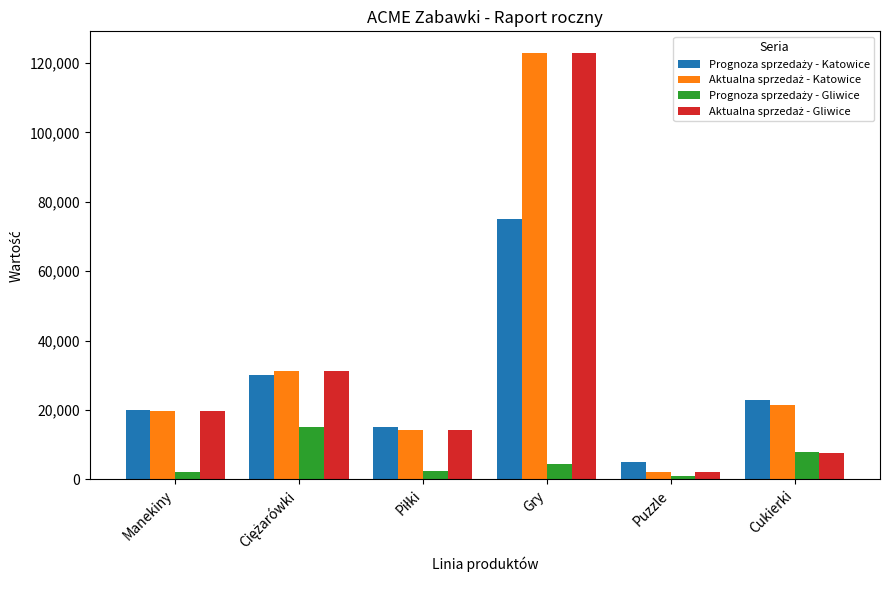

At which category is the sum across all series the highest?

Gry